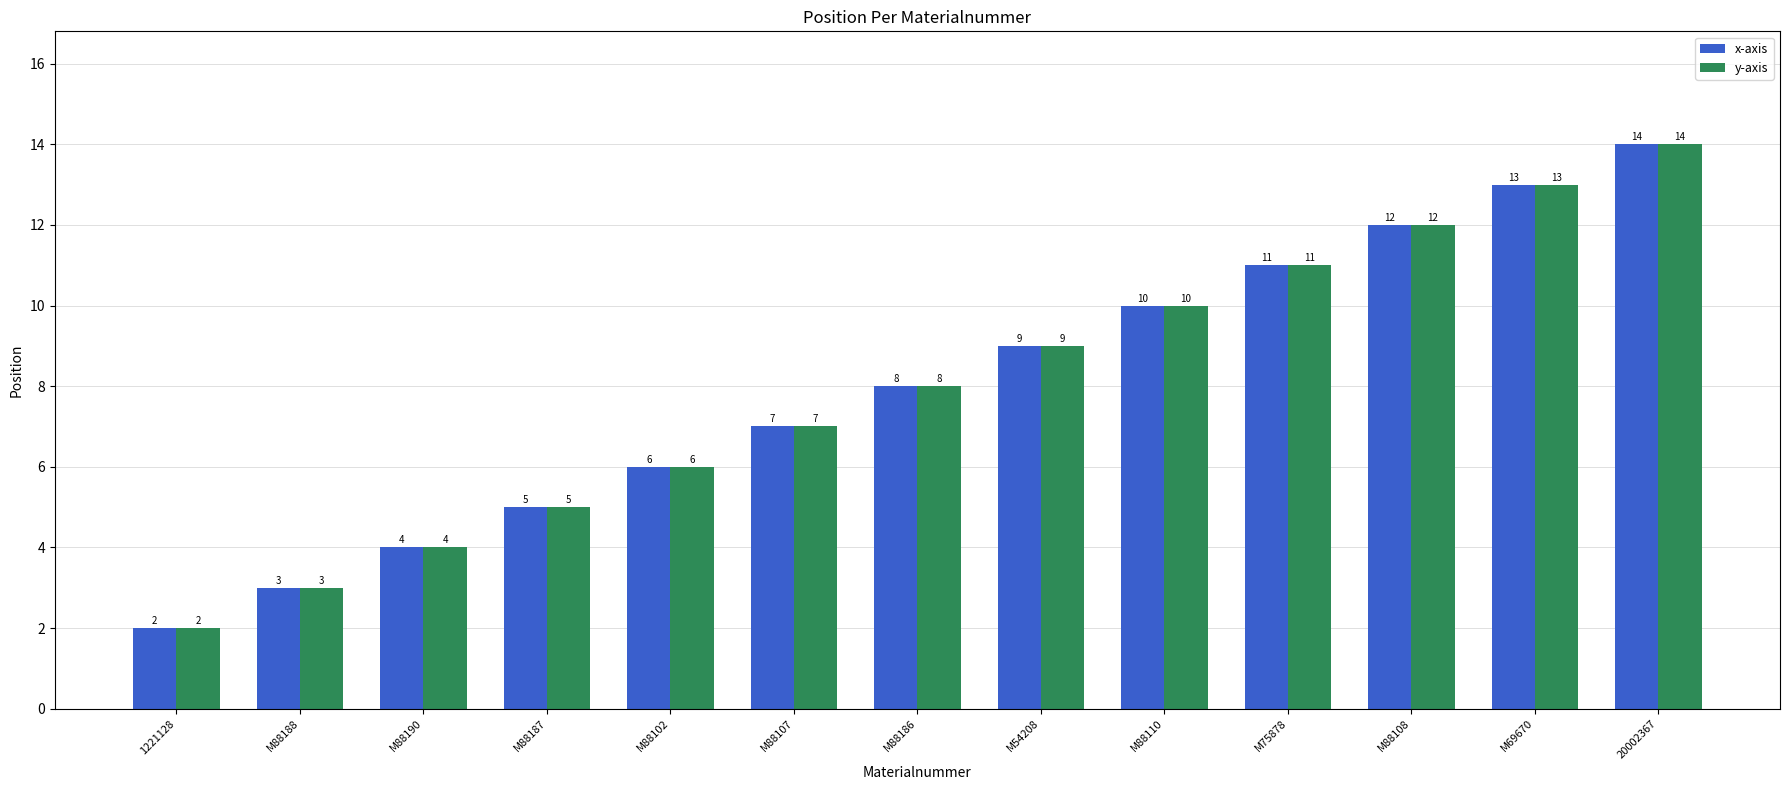

The value of x-axis at M88110 is 10. True or false?

True